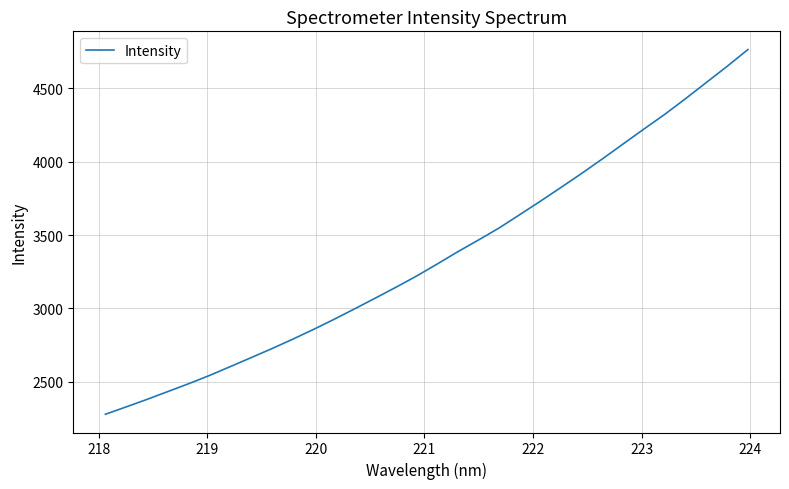

What is the maximum value shown in the chart?

4765.3